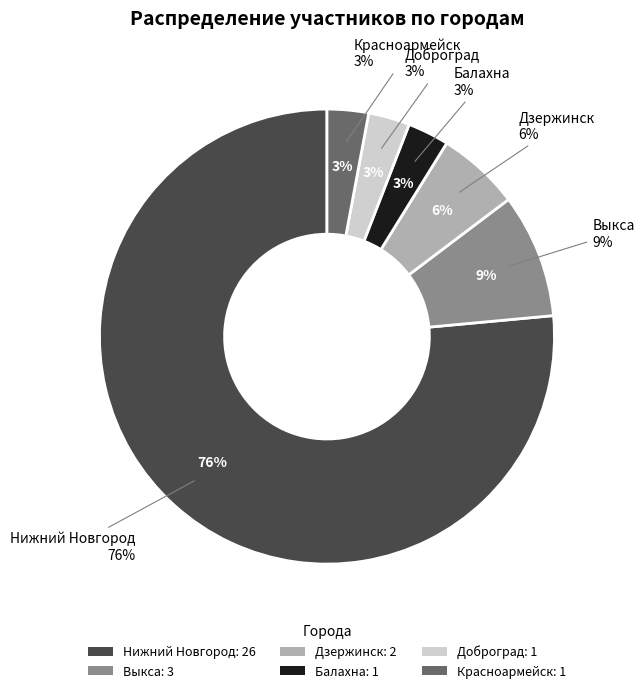

Which slice is the largest?

Нижний Новгород